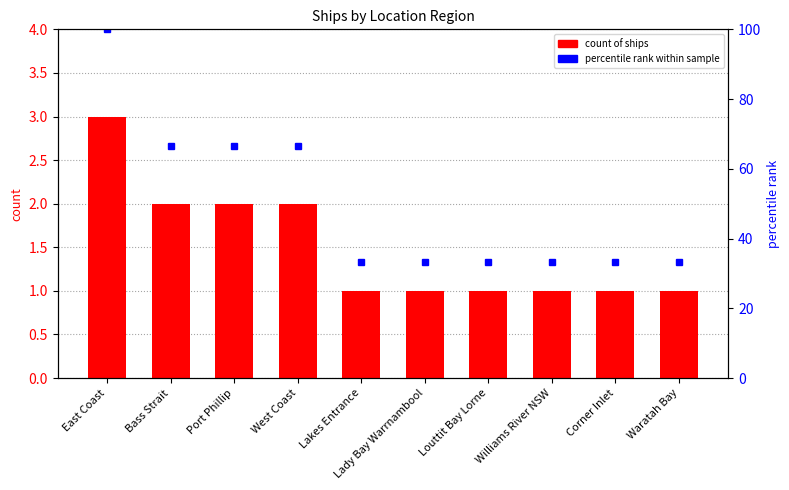

List the series in order of their peak value, lowest first.

count of ships, percentile rank within sample